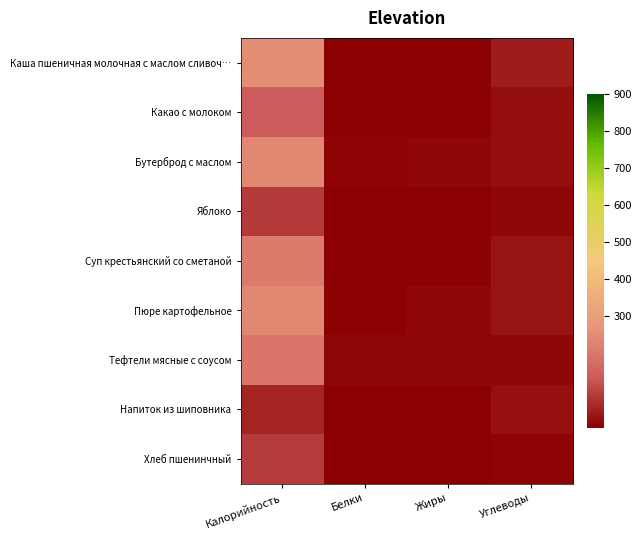

Which series has the widest spread of values?

Каша пшеничная молочная с маслом сливоч…